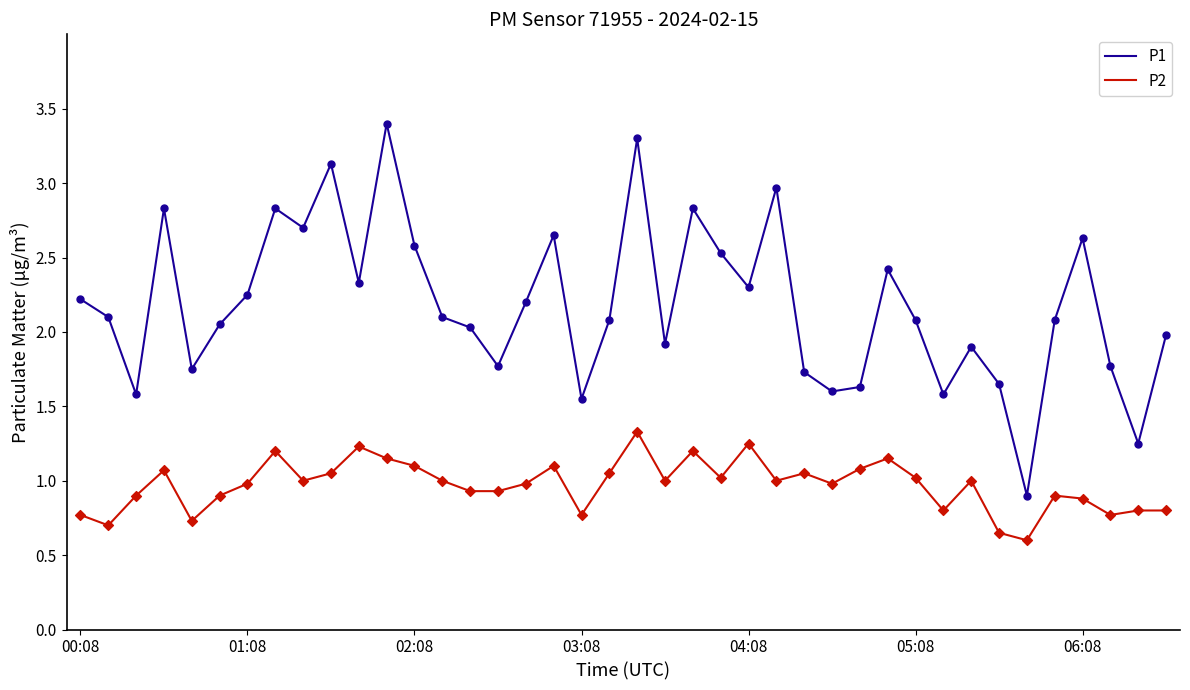

Which series has the widest spread of values?

P1